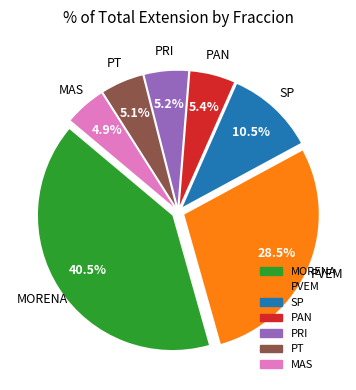

Is it true that PAN is 5% of the pie?

True